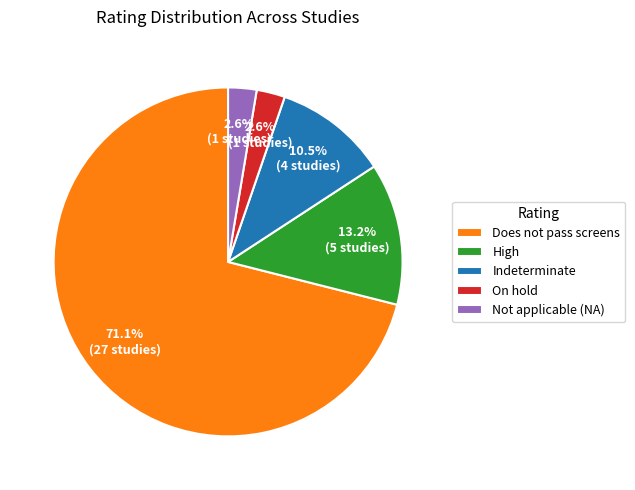

Count the number of slices in the pie.

5